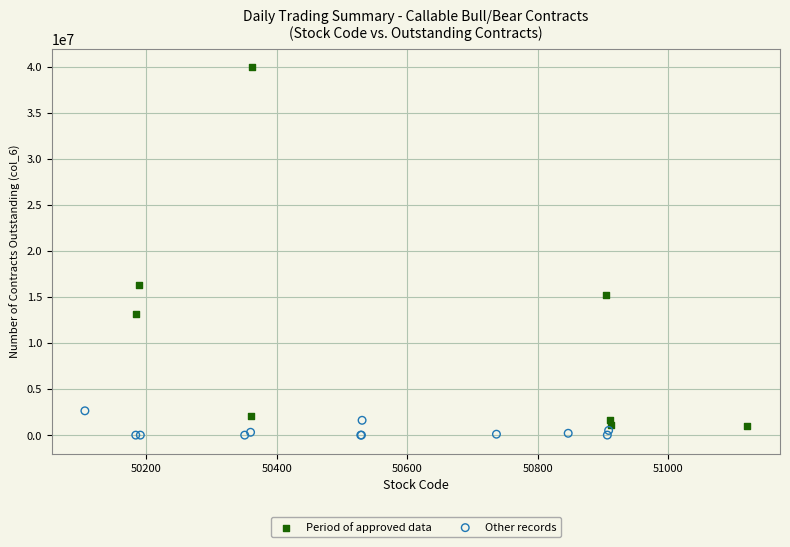

Which series has the largest Y range (max minus min)?

Period of approved data